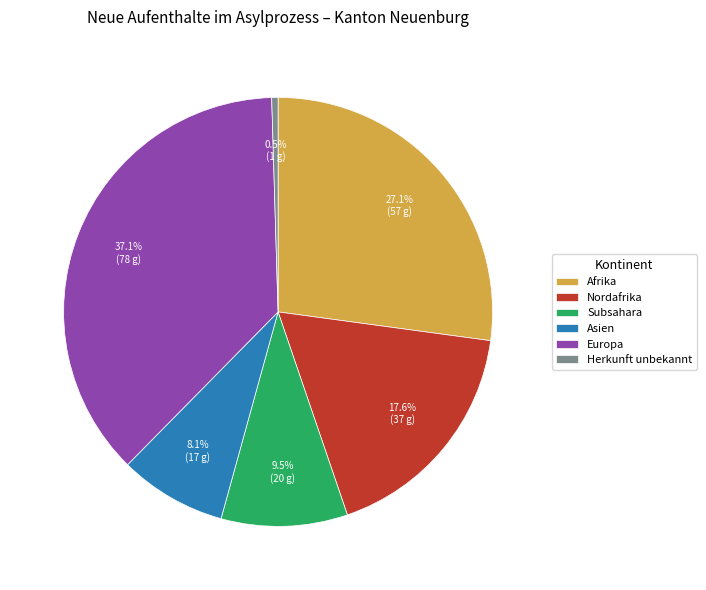

Rank the categories by value from highest to lowest.

Europa, Afrika, Nordafrika, Subsahara, Asien, Herkunft unbekannt